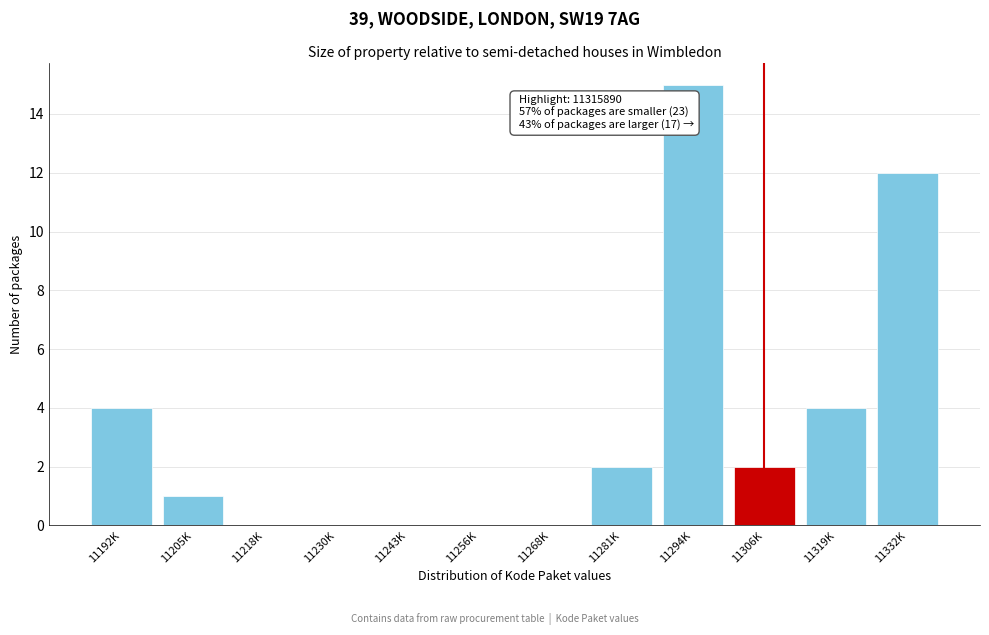

Reading left to right, extract all data points from this chart.

11192K=4	11205K=1	11218K=0	11230K=0	11243K=0	11256K=0	11268K=0	11281K=2	11294K=15	11306K=2	11319K=4	11332K=12